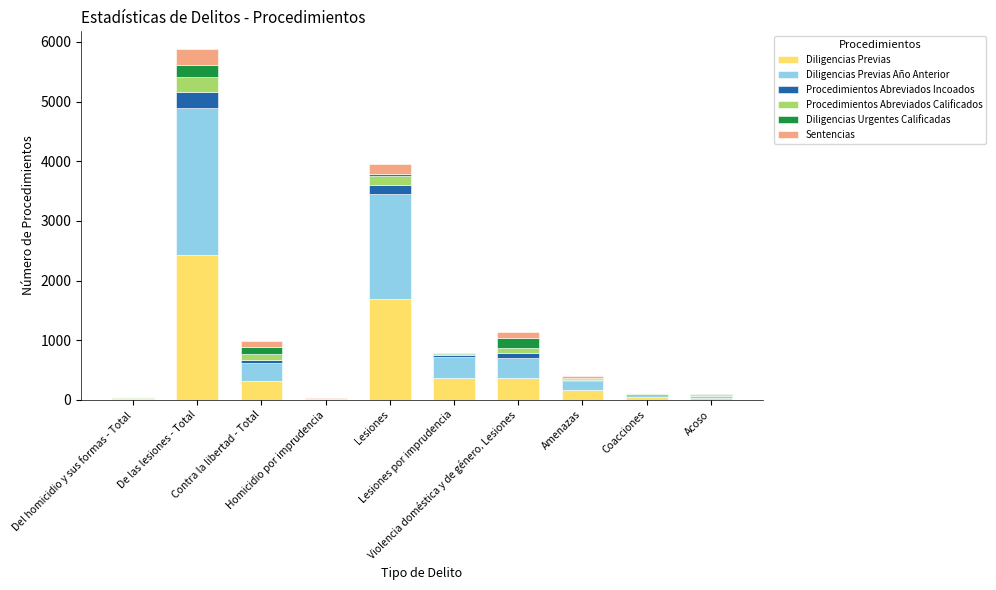

What is the sum of all Diligencias Previas values?

5427